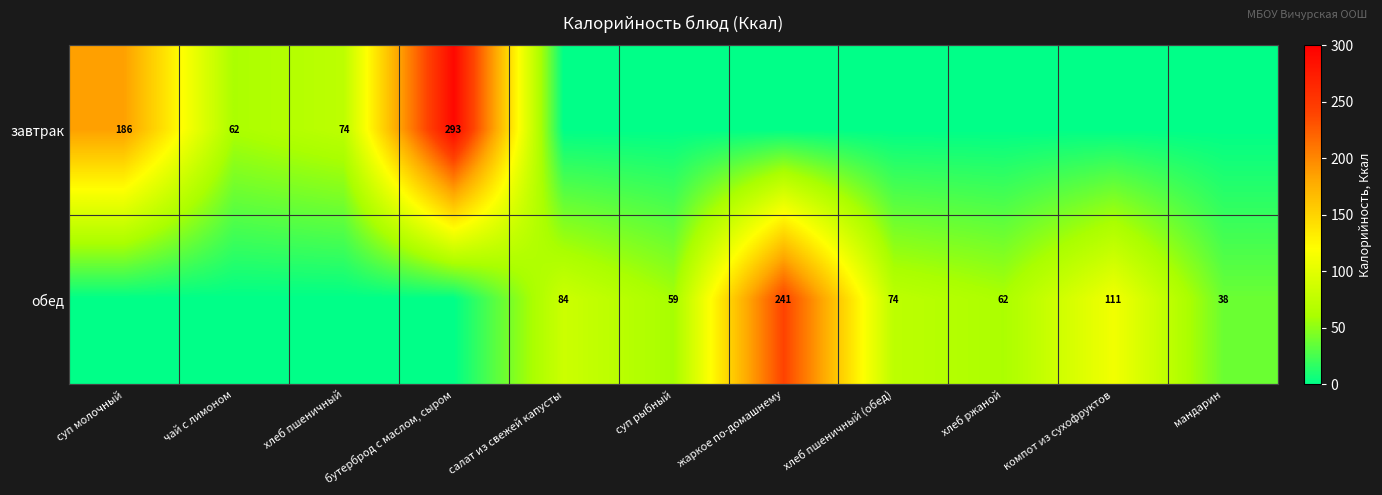

What is the difference between the highest and lowest values at компот из сухофруктов?

111.0